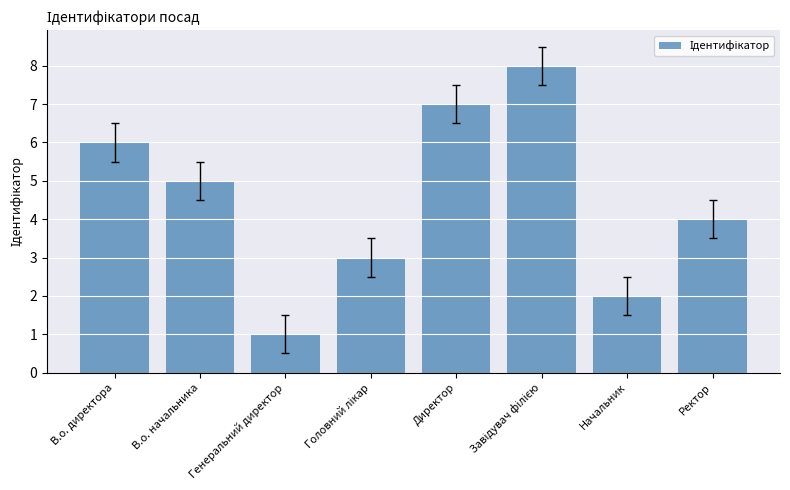

The chart shows a value of 6 at Ректор. True or false?

False